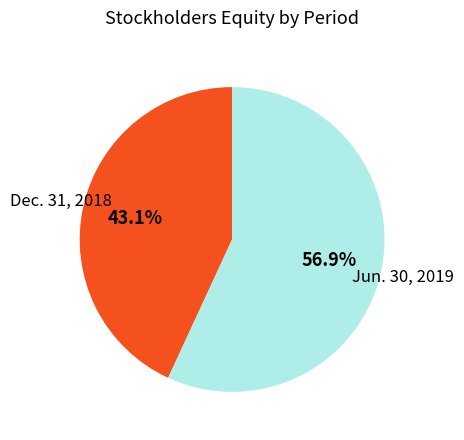

Count the number of slices in the pie.

2